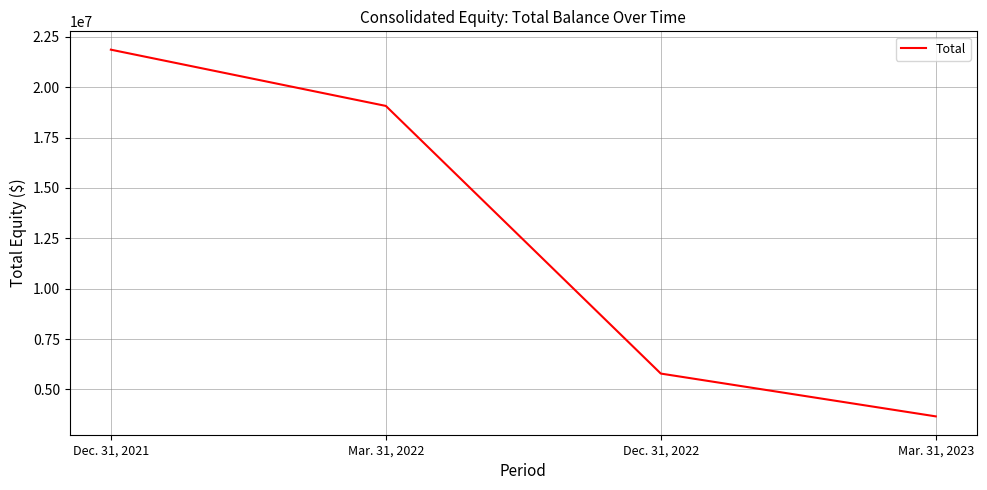

How many lines are shown in the chart?

1